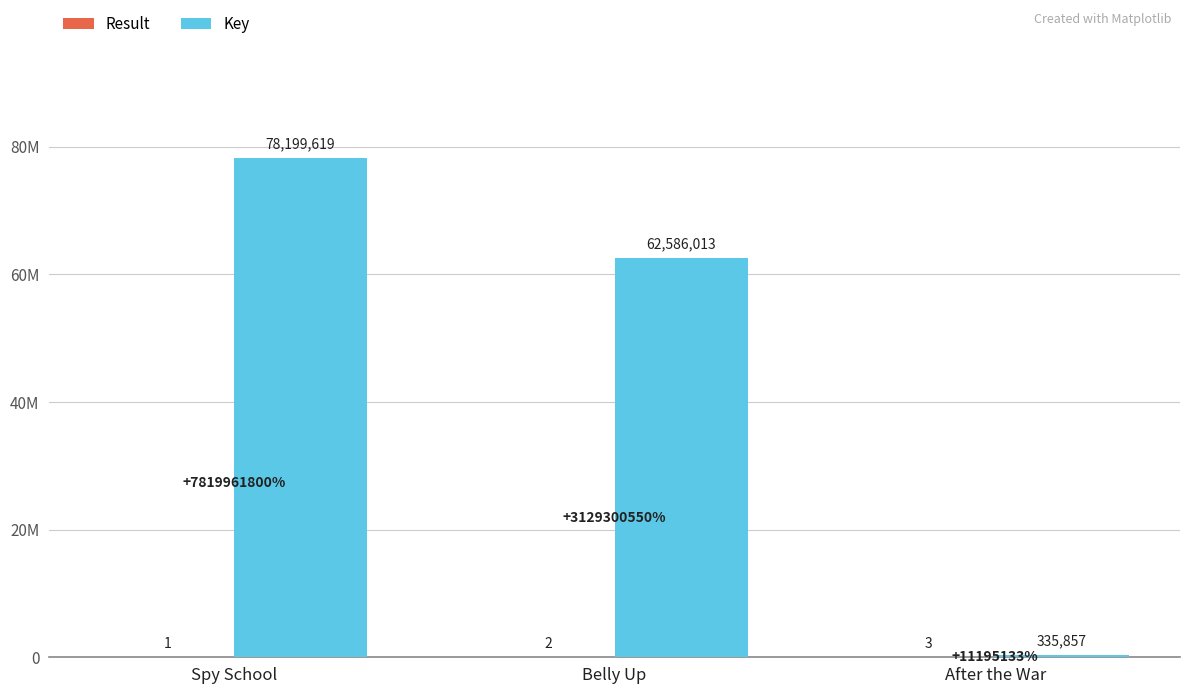

What is the approximate value of Result at After the War?

3